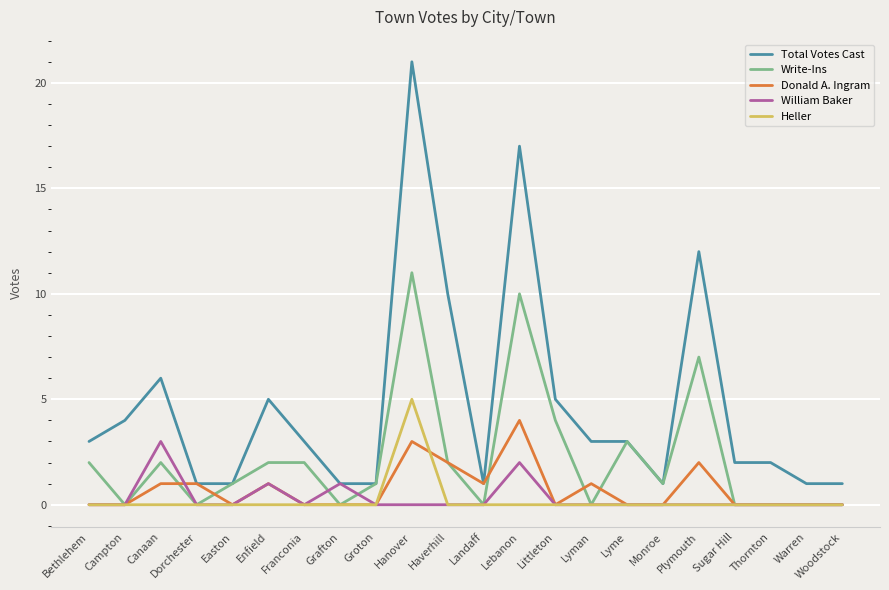

Which series has the largest total across all categories?

Total Votes Cast